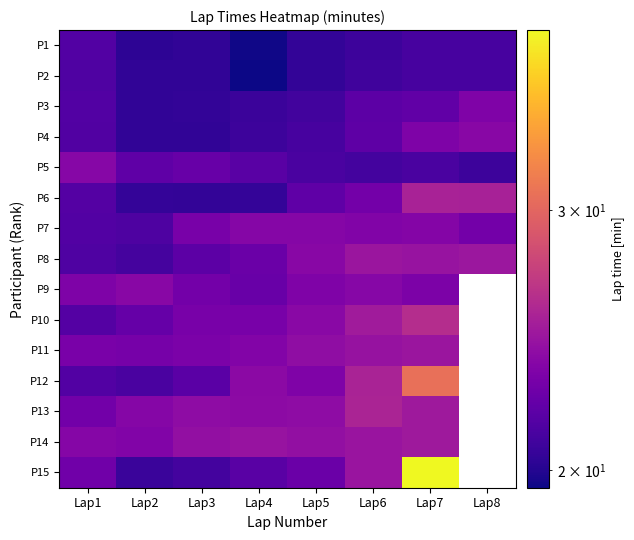

At which label is P9 closest to 23?

Lap3